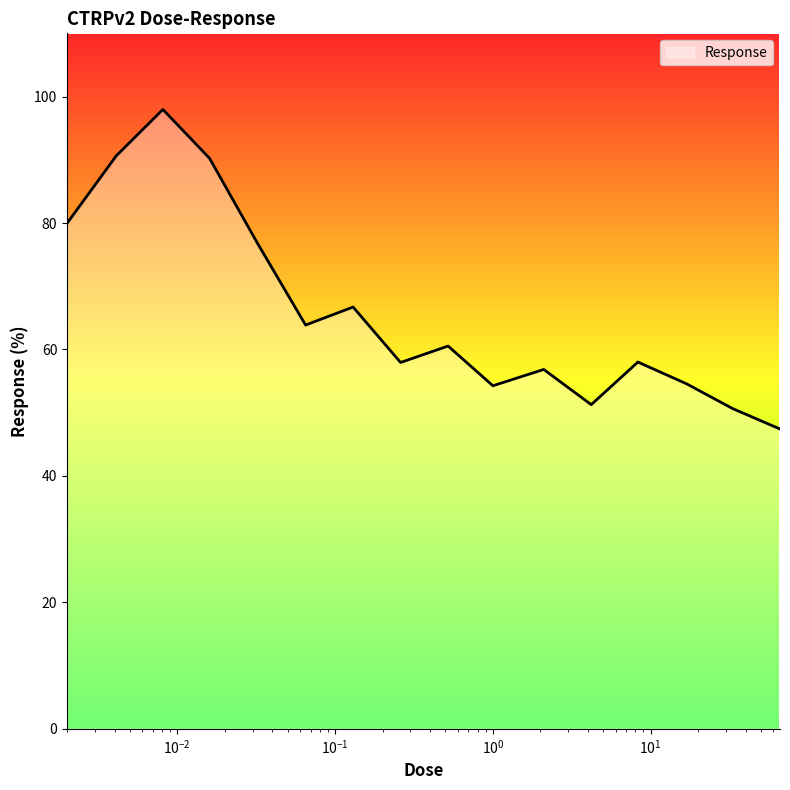

What is the difference between the maximum and minimum values?

50.5